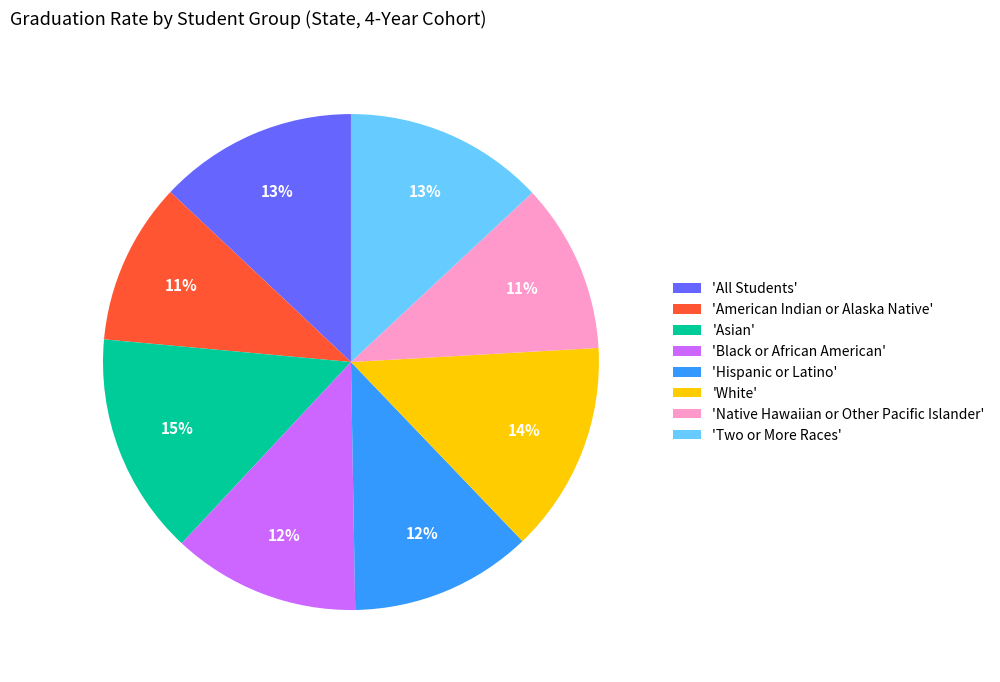

Does any single category account for the majority?

No